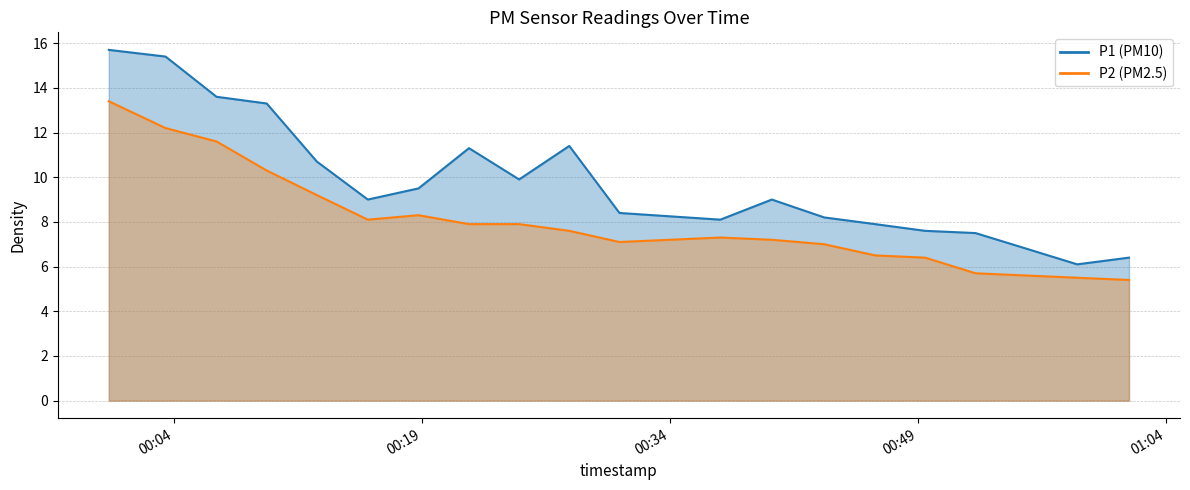

At 2022-08-21T00:58:39, list the series in order from smallest to largest.

P2, P1